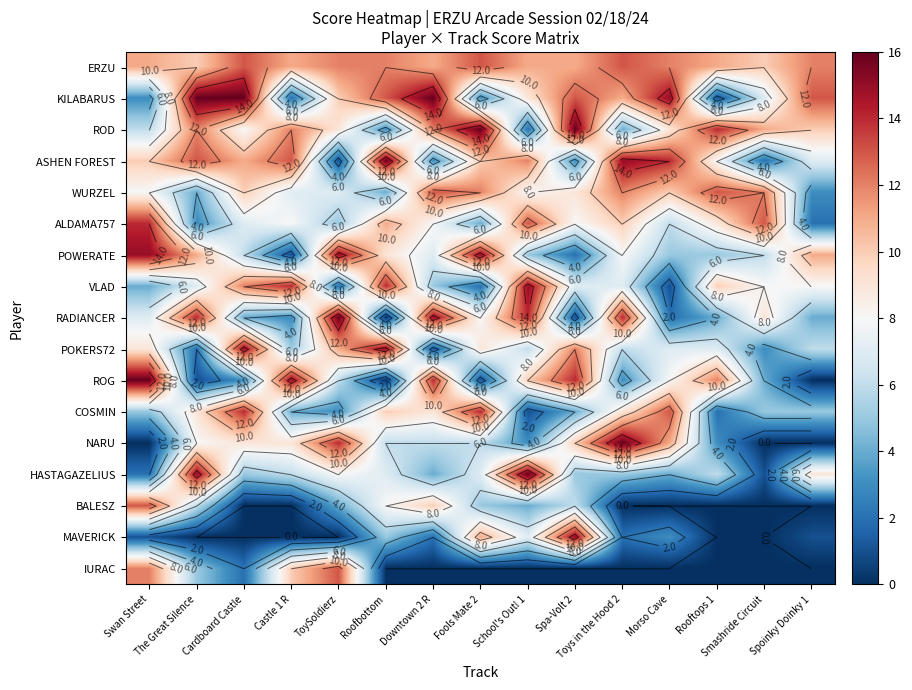

What is the total value across all series at Toys in the Hood 2?

135